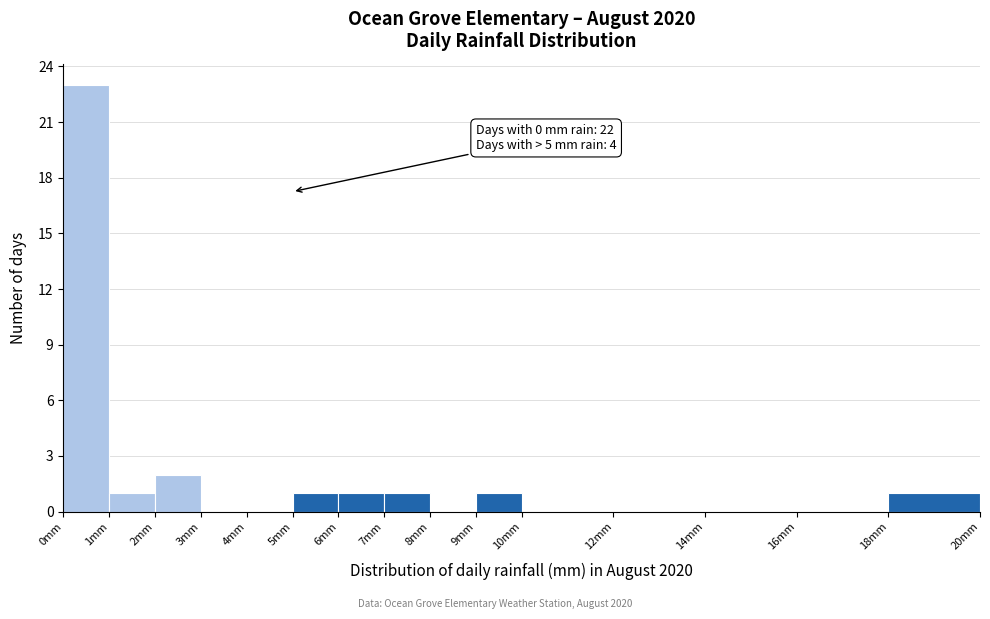

Over which range of the x-axis is the bar tallest?

0 to 1